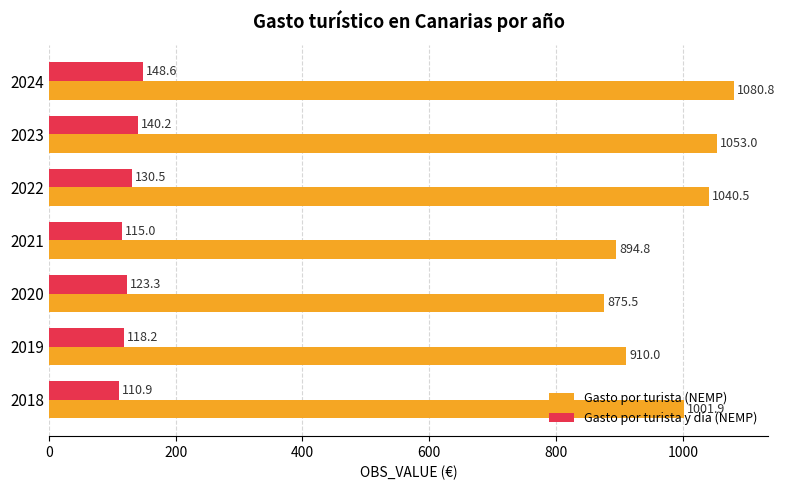

Is it true that Gasto por turista y día (NEMP) equals 140.2 at 2023?

True